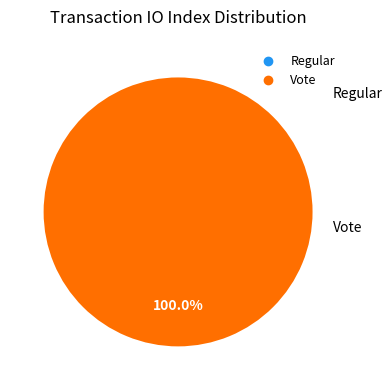

What is the change in value from Regular to Vote?

+3